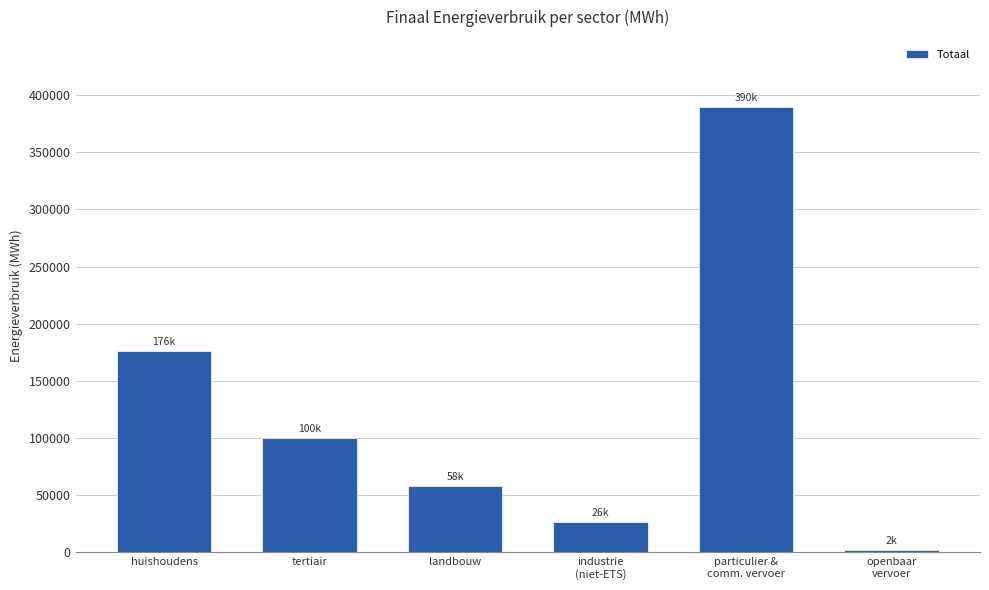

At which category does the chart reach its minimum across all series?

openbaar
vervoer